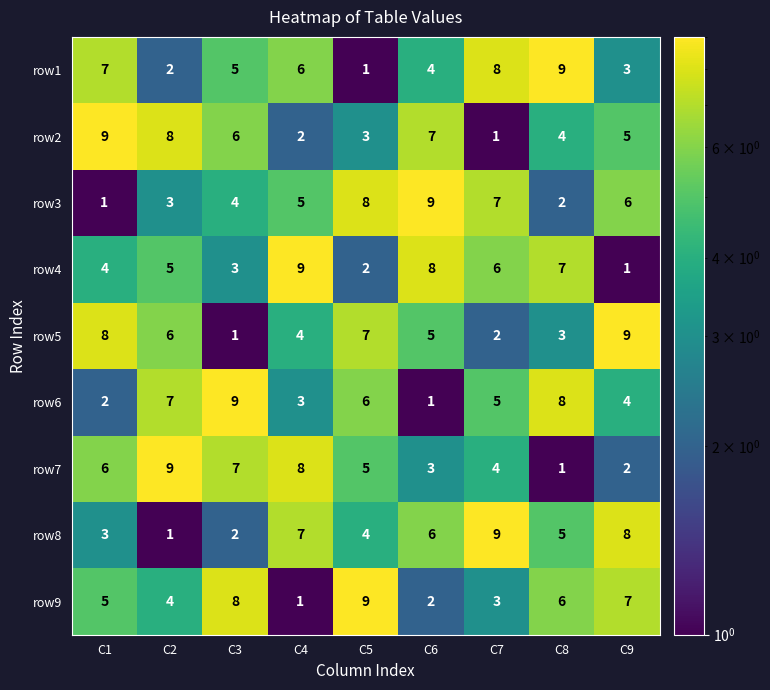

What value does the row6 series have at C7?

5